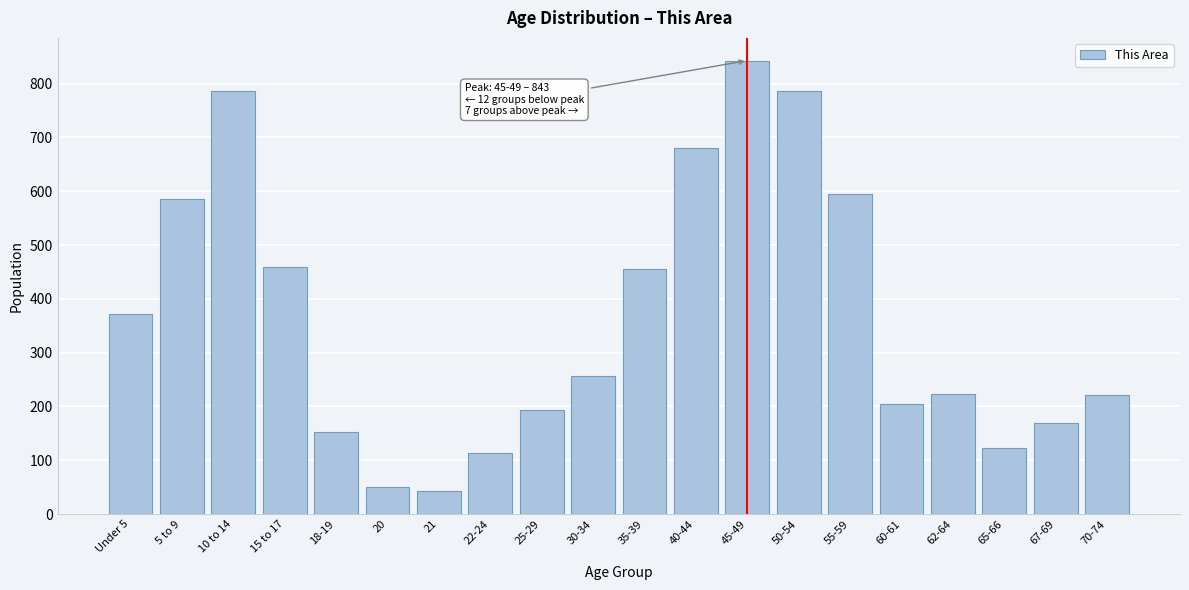

What is the greatest value displayed?

843